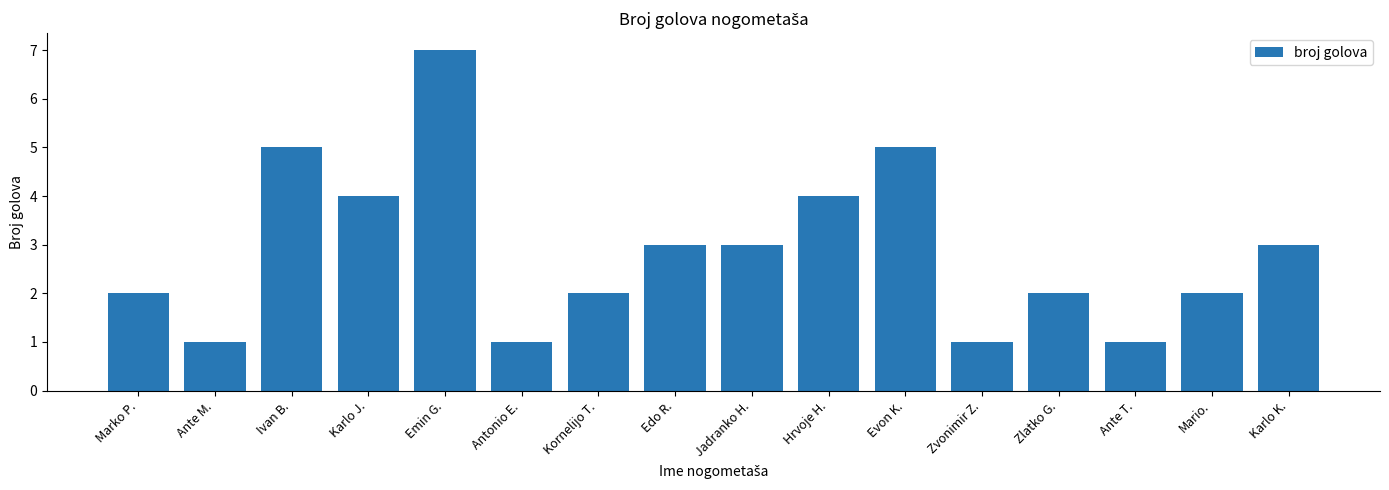

What is the approximate value at Kornelijo T.?

2